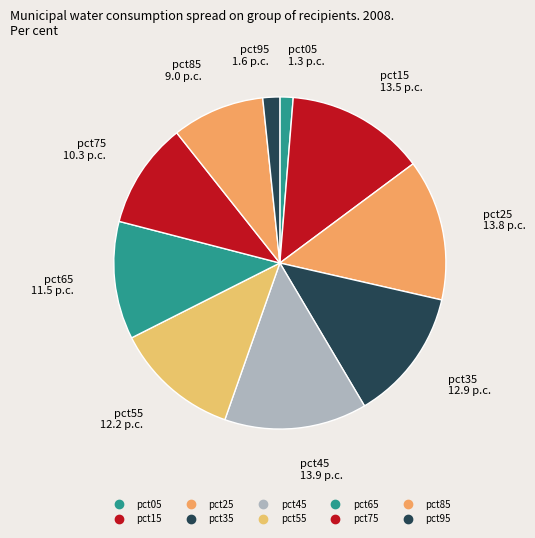

Count the number of slices in the pie.

10